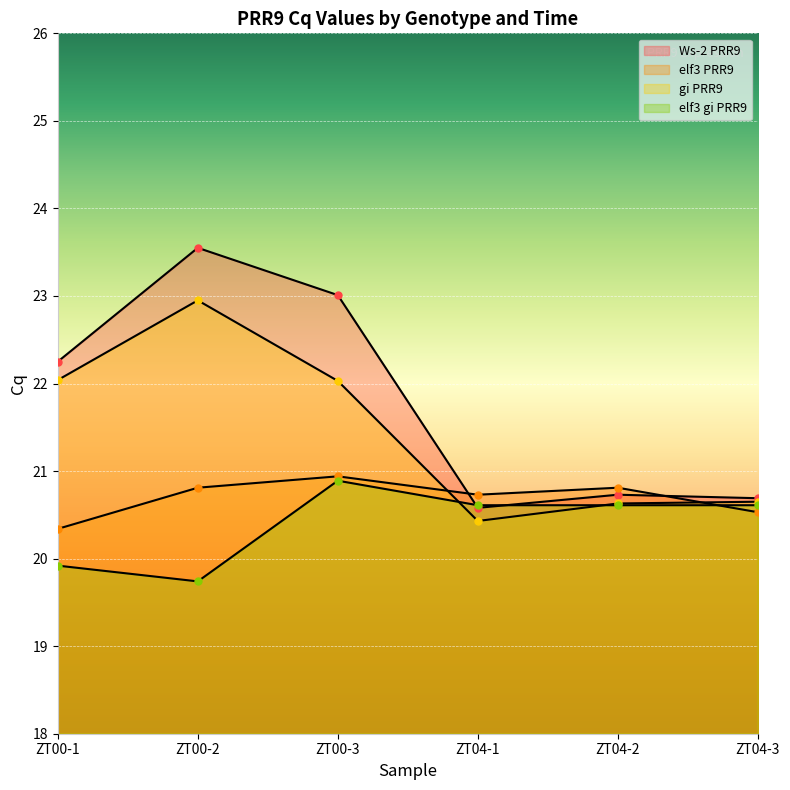

What position from the right is ZT00-1?

6